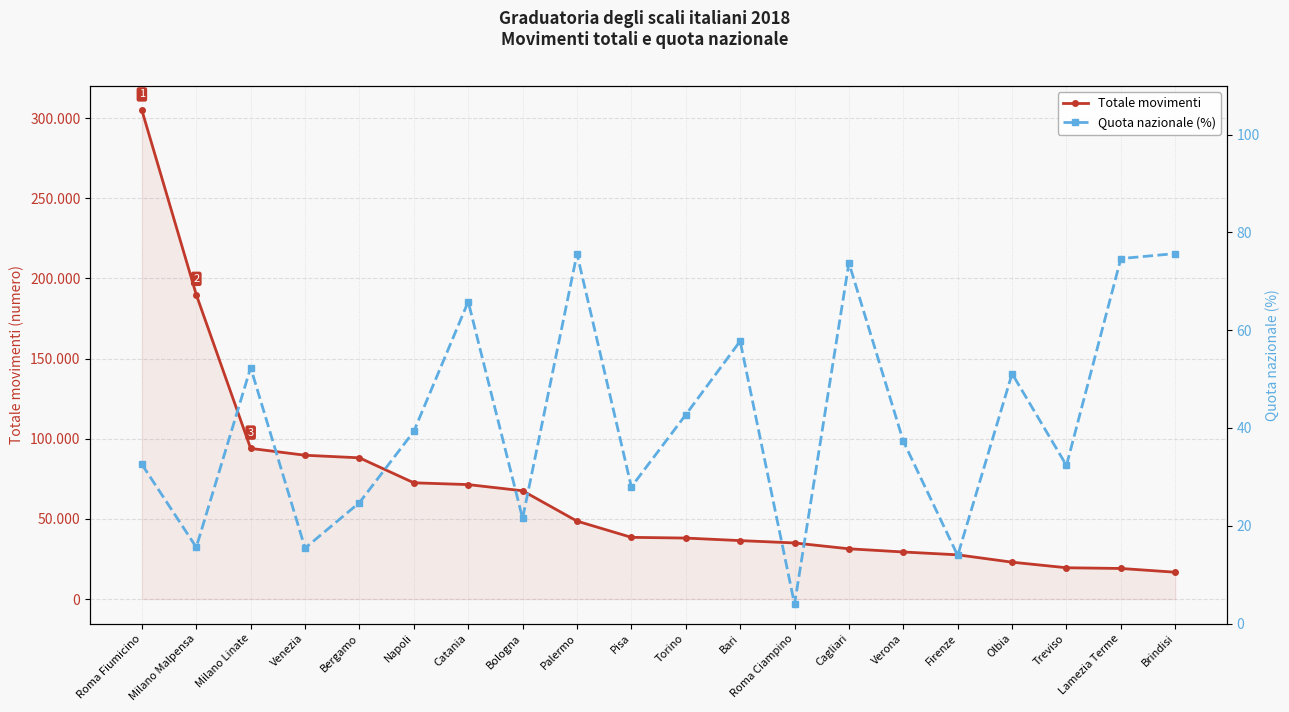

Reading left to right, list all the values displayed in this chart.

Totale movimenti: 304969.0	189910.0	93987.0	89733.0	88120.0	72538.0	71425.0	67563.0	48642.0	38512.0	38062.0	36482.0	35013.0	31371.0	29375.0	27608.0	23015.0	19540.0	19098.0	16755.0
Quota nazionale (%): 32.6	15.6	52.4	15.4	24.7	39.3	65.8	21.5	75.6	27.9	42.7	57.8	4.0	73.8	37.3	13.9	51.1	32.3	74.7	75.7